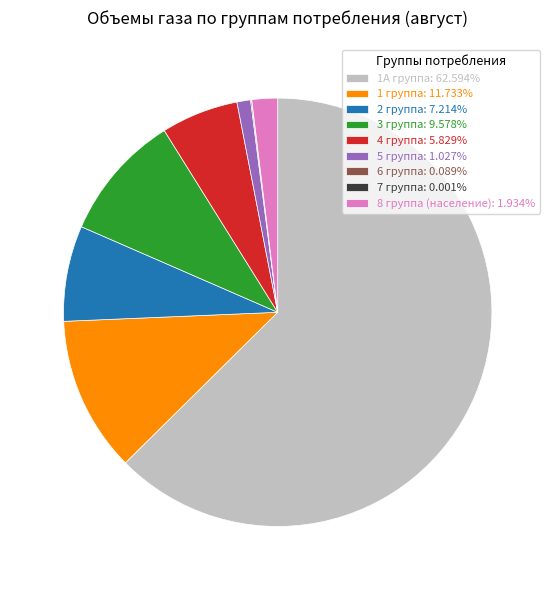

Does any single category account for the majority?

Yes